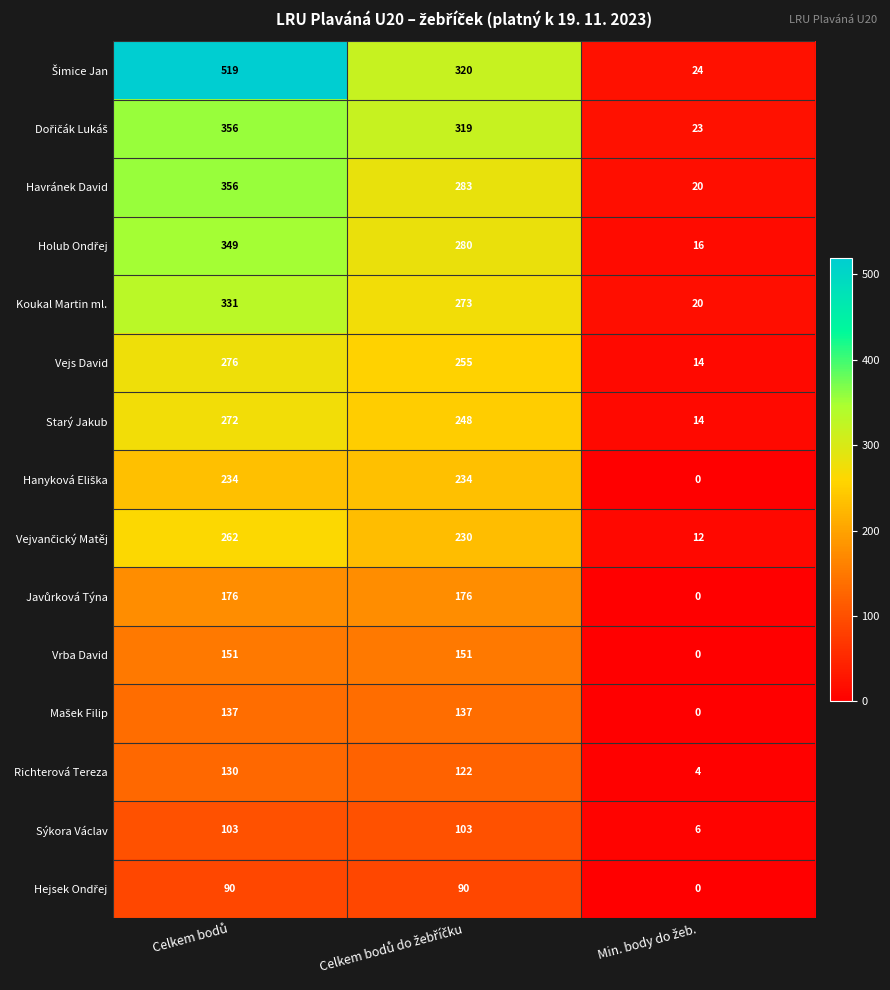

What is the sum of all Havránek David values?

659